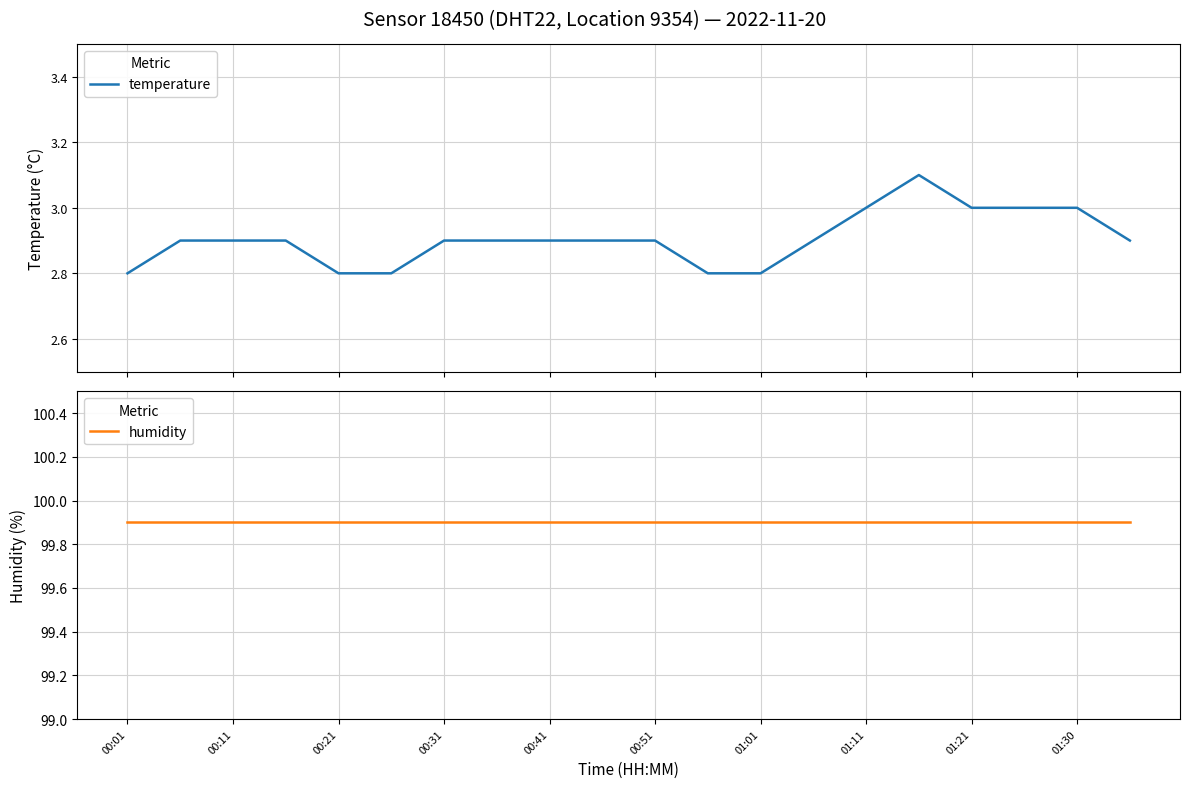

Rank the series by their maximum value, from lowest to highest.

temperature, humidity